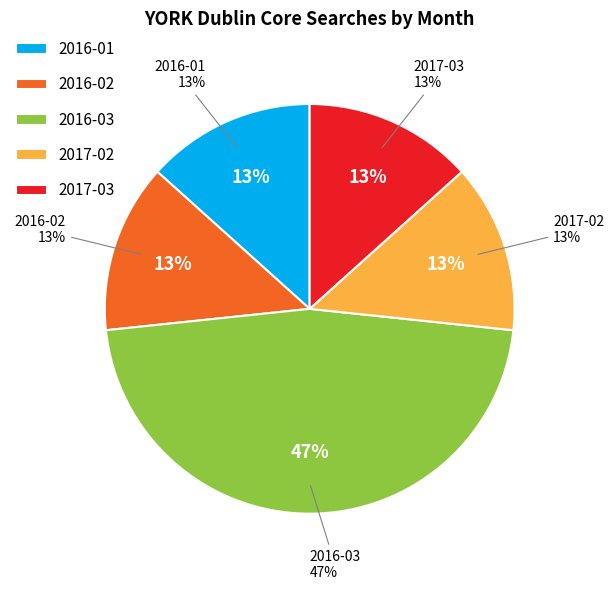

Is there any slice that represents more than half of the pie?

No